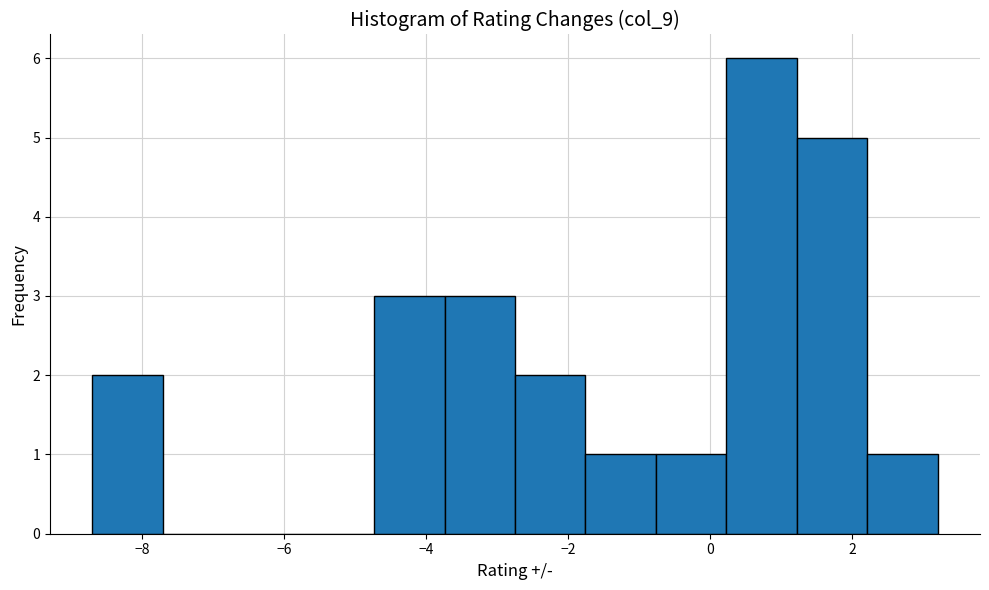

Over which range of the x-axis is the bar tallest?

0.2 to 1.2